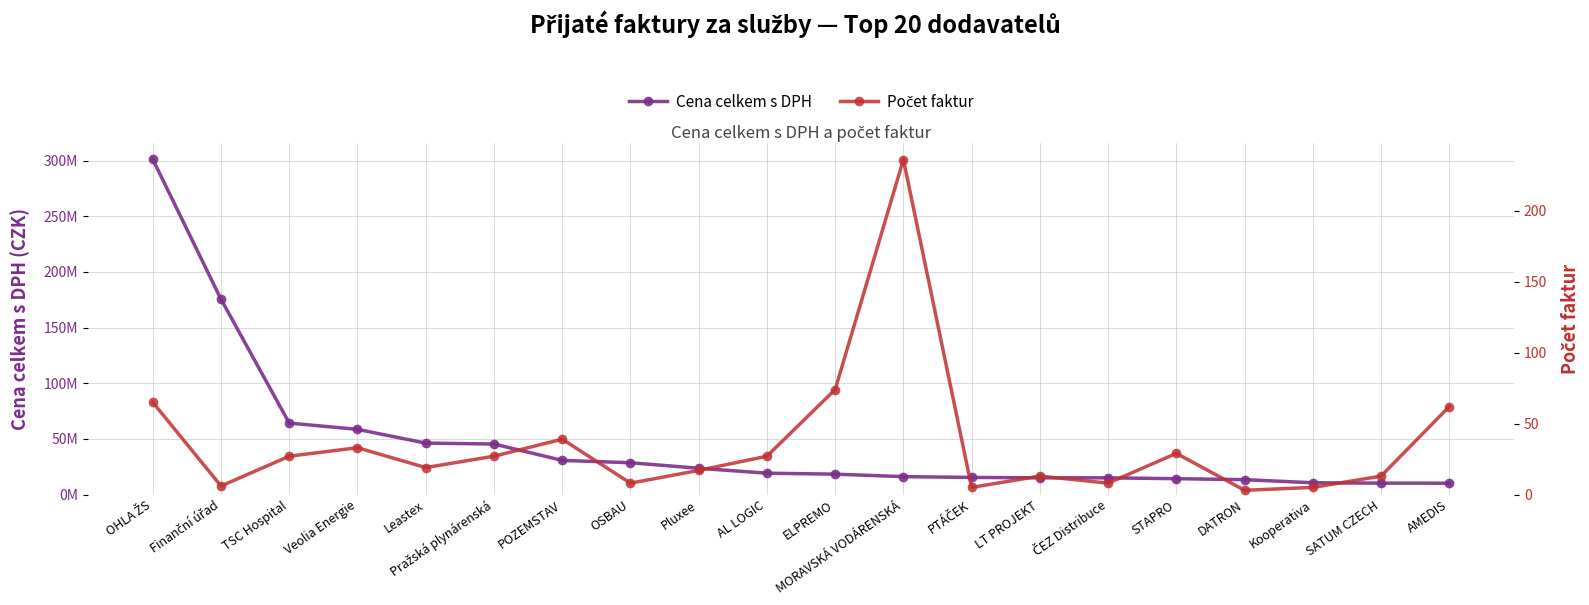

How many data points in Počet faktur are above 27?

7